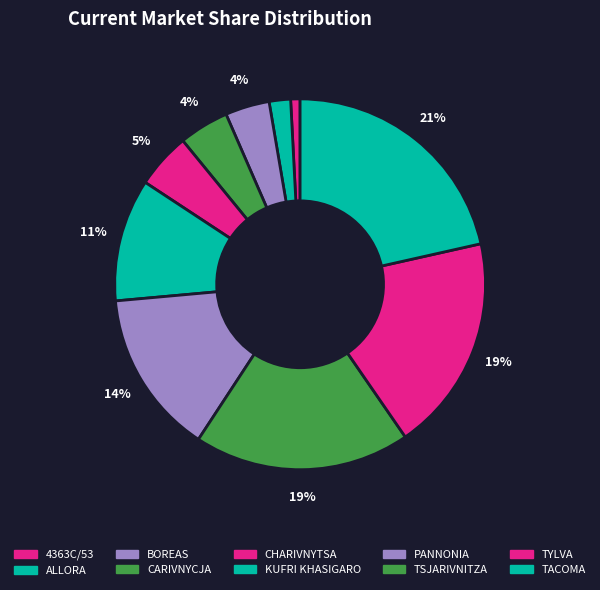

Count the number of slices in the pie.

10